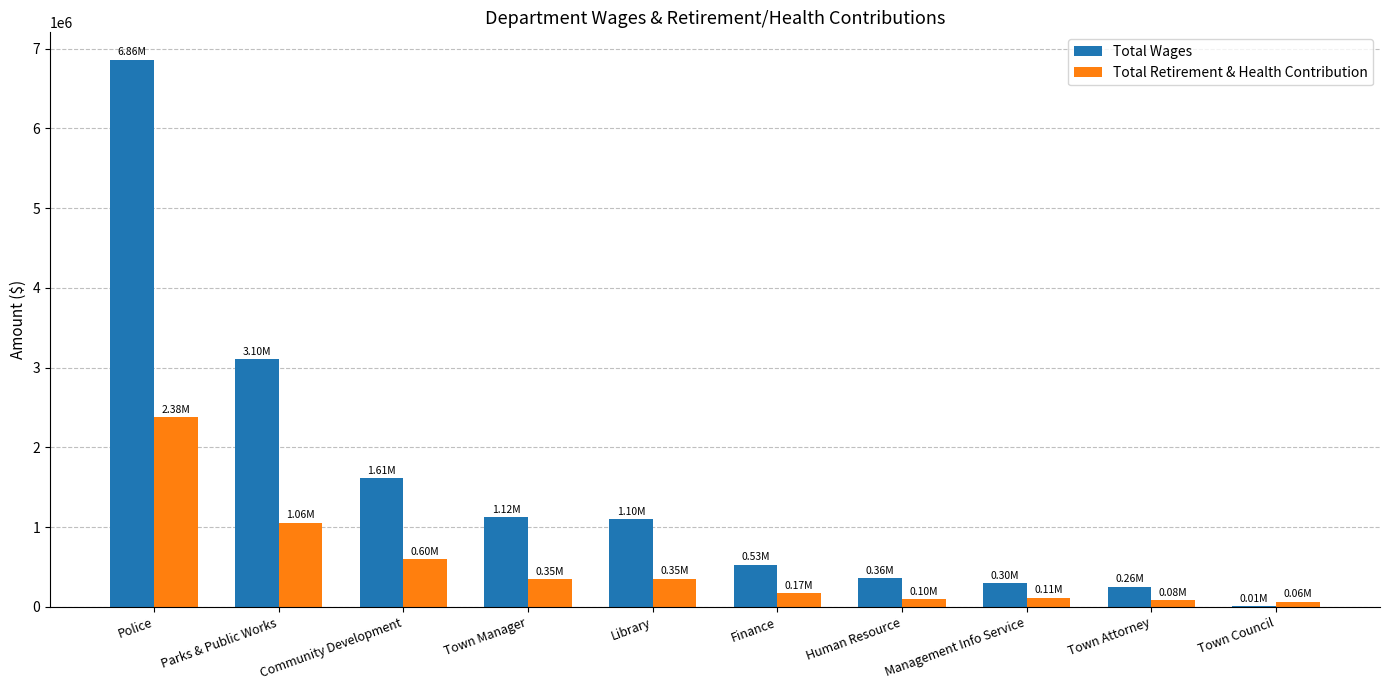

Read the Total Retirement & Health Contribution value at Town Attorney, to the nearest 100.

83300